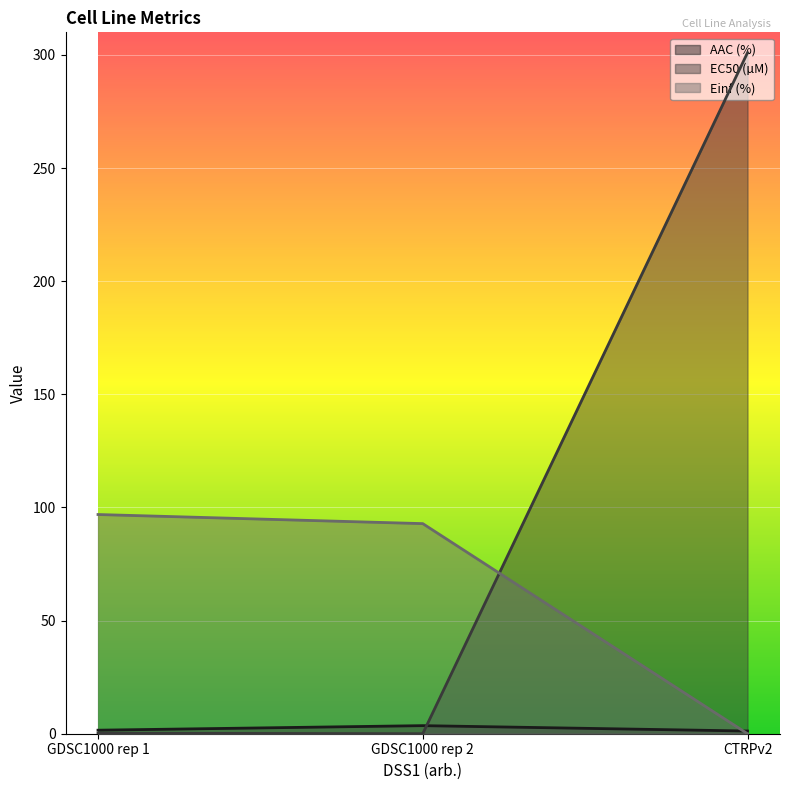

What is the difference between the second highest and minimum values in the AAC (%) series?

0.4